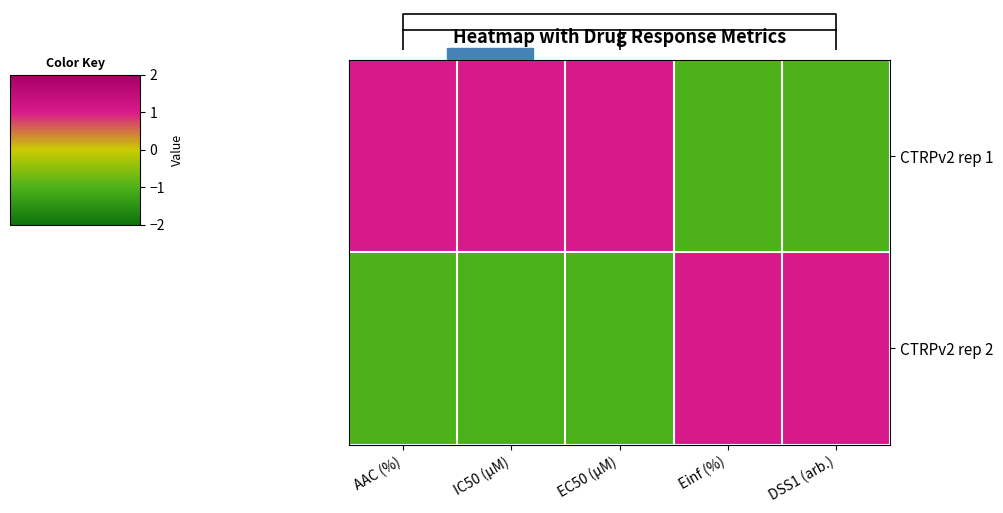

What is the greatest value displayed?

1.0